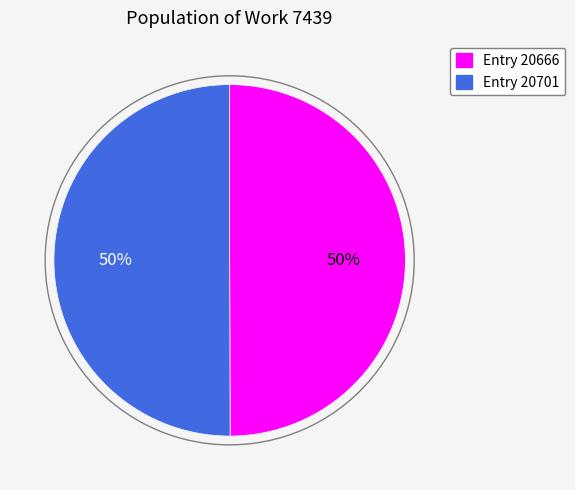

To the nearest percent, what is the average slice percentage?

50%